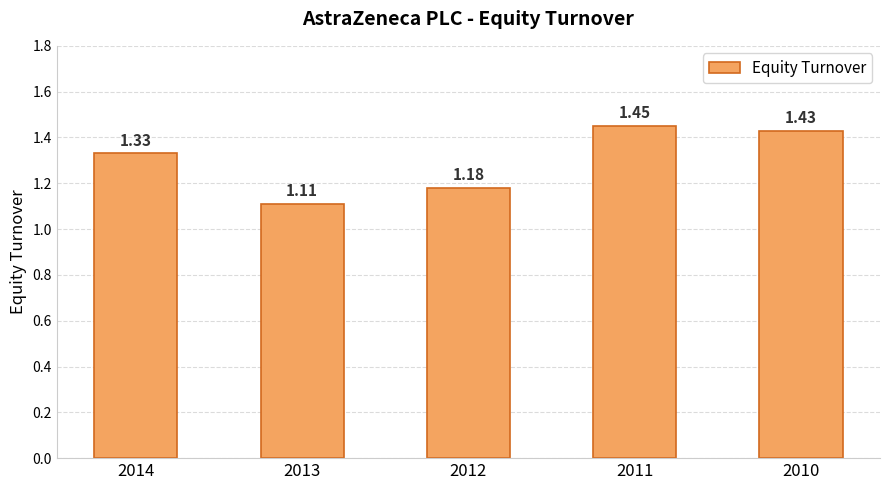

Approximately how many times larger is the value at 2013 compared to 2012?

0.9